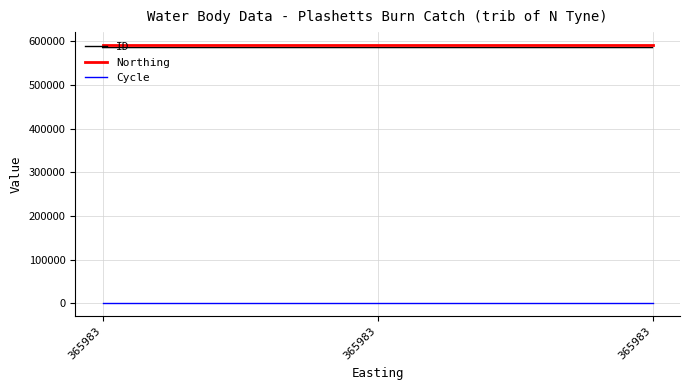

Reading left to right, extract all data points from this chart.

ID: 365983=586023	365983=586022	365983=586020
Northing: 365983=591872	365983=591872	365983=591872
Cycle: 365983=3	365983=3	365983=3